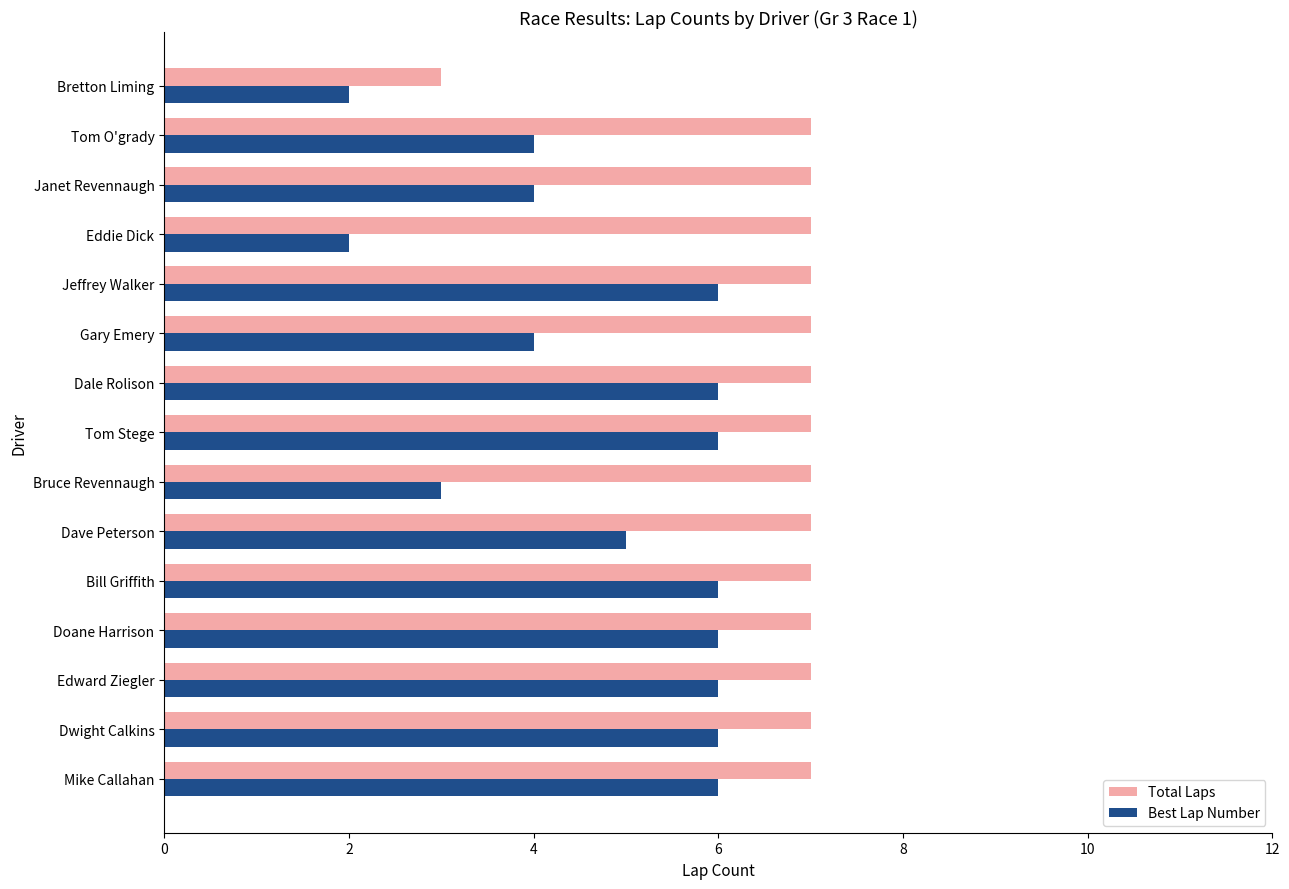

Rank the series by their average value, from highest to lowest.

Total Laps, Best Lap Number